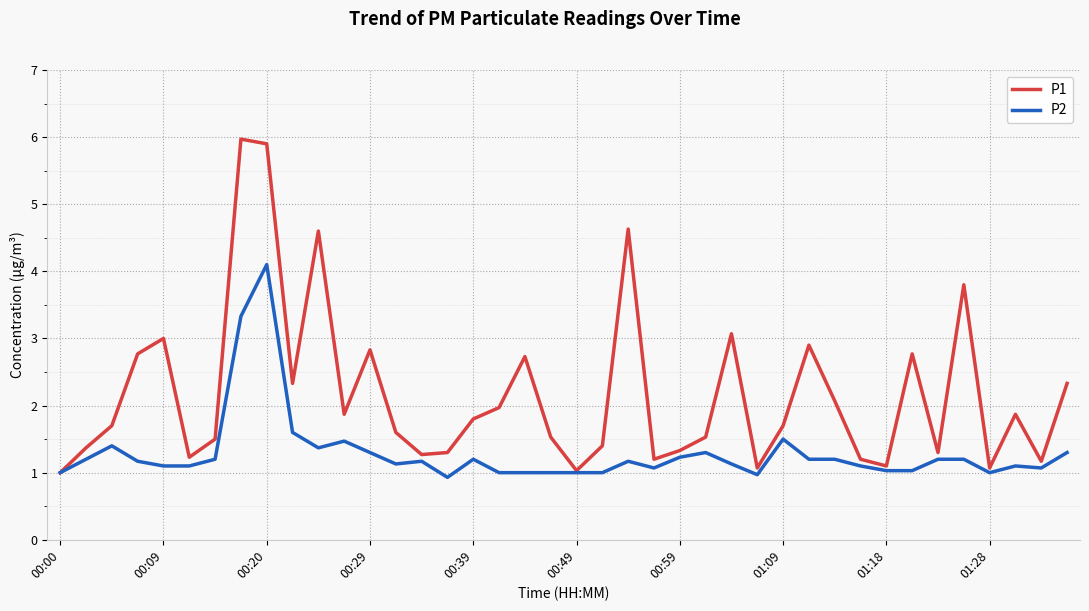

Is this an area chart (filled region under the line)?

No